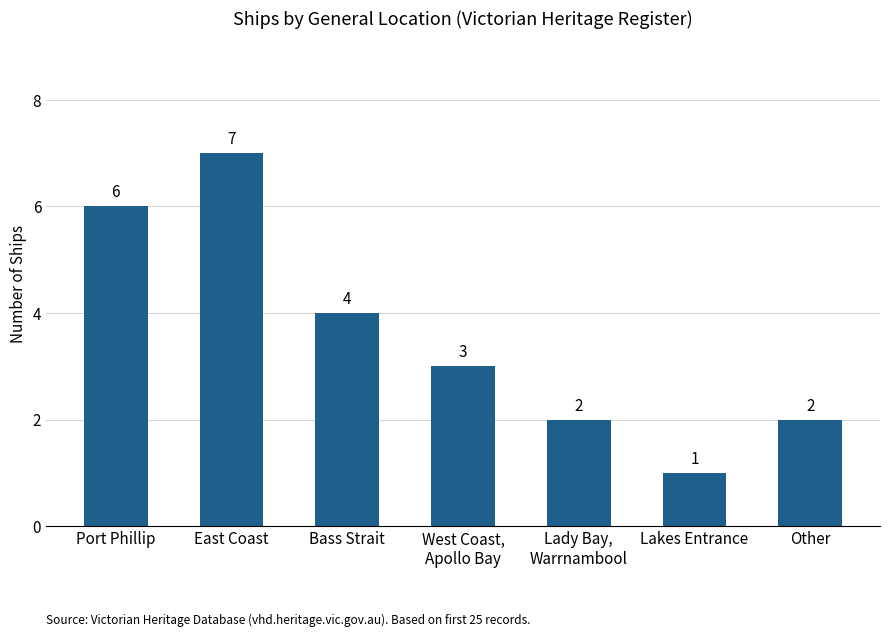

What is the difference between the maximum and minimum values?

6